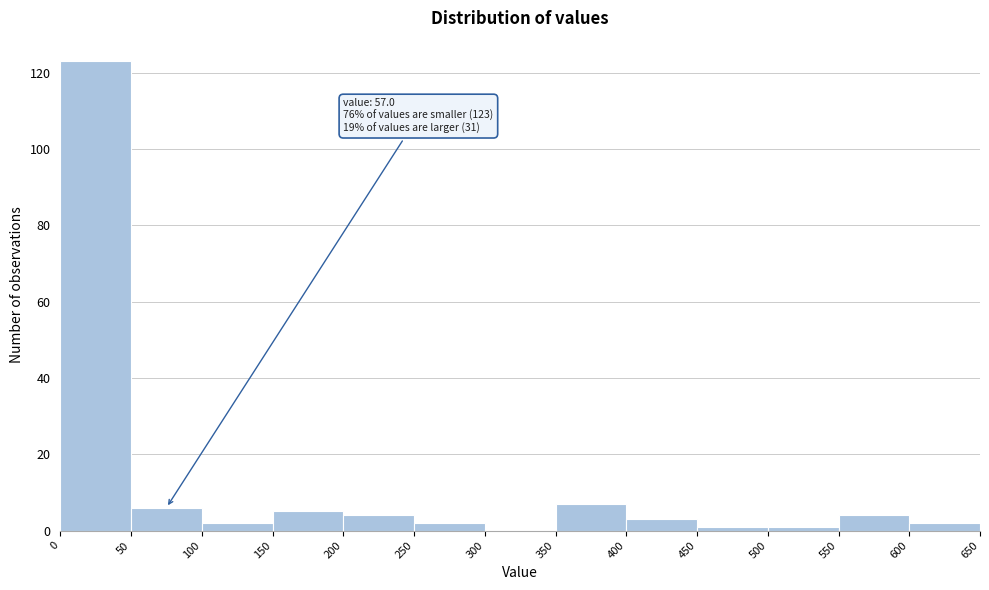

Which range on the x-axis has the tallest bar?

0 to 50